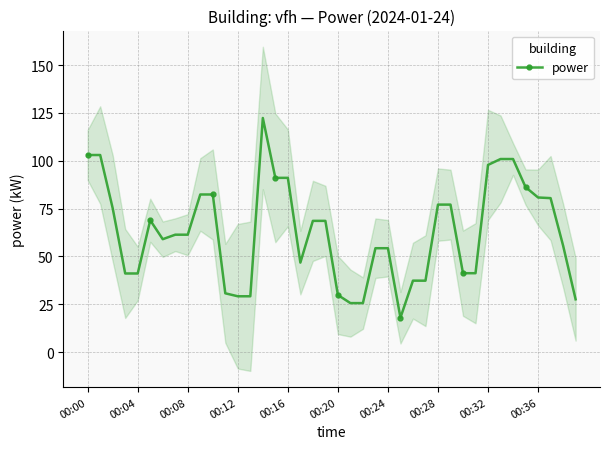

What is the highest value of the power series?

122.4